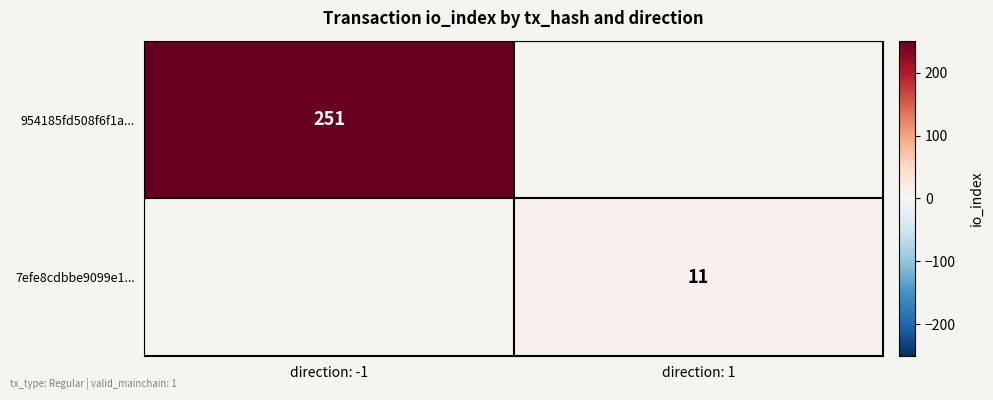

Count the number of categories in the chart.

2